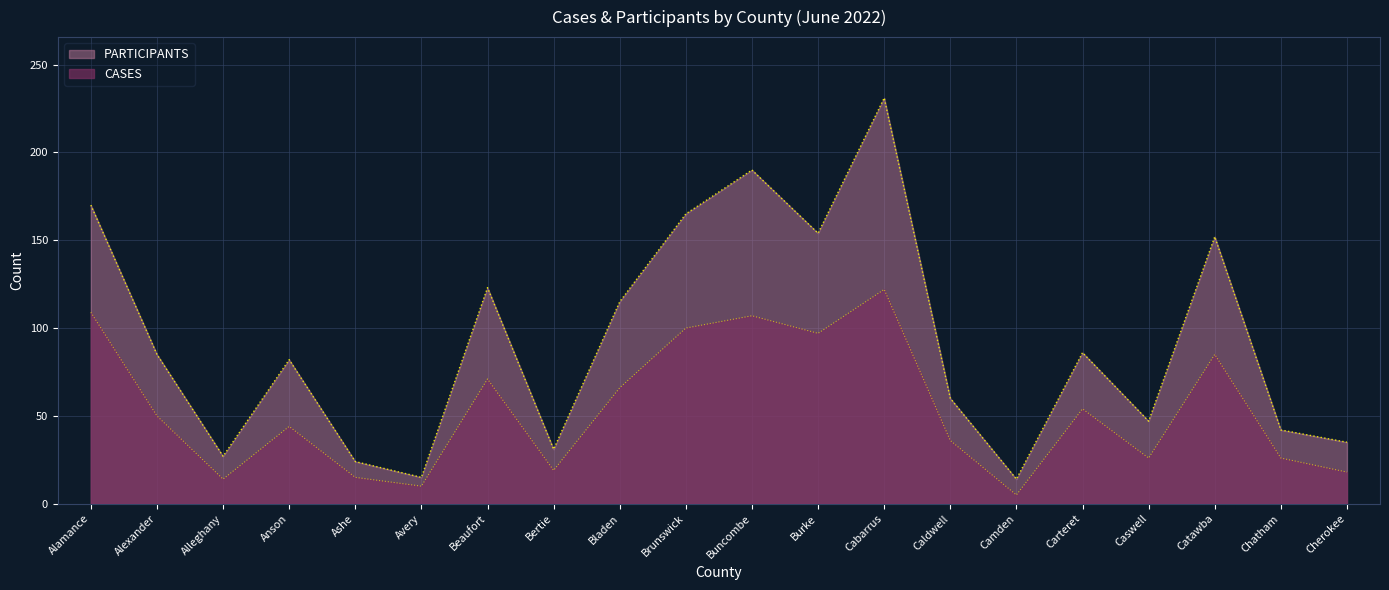

At how many categories does at least one series exceed 185?

2